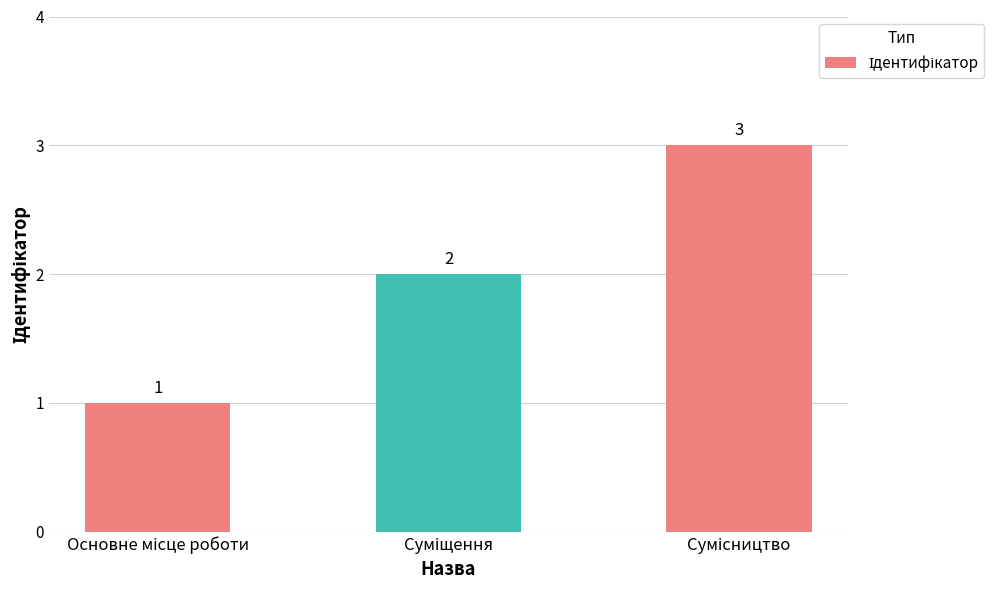

How many values are between 1 and 3?

3